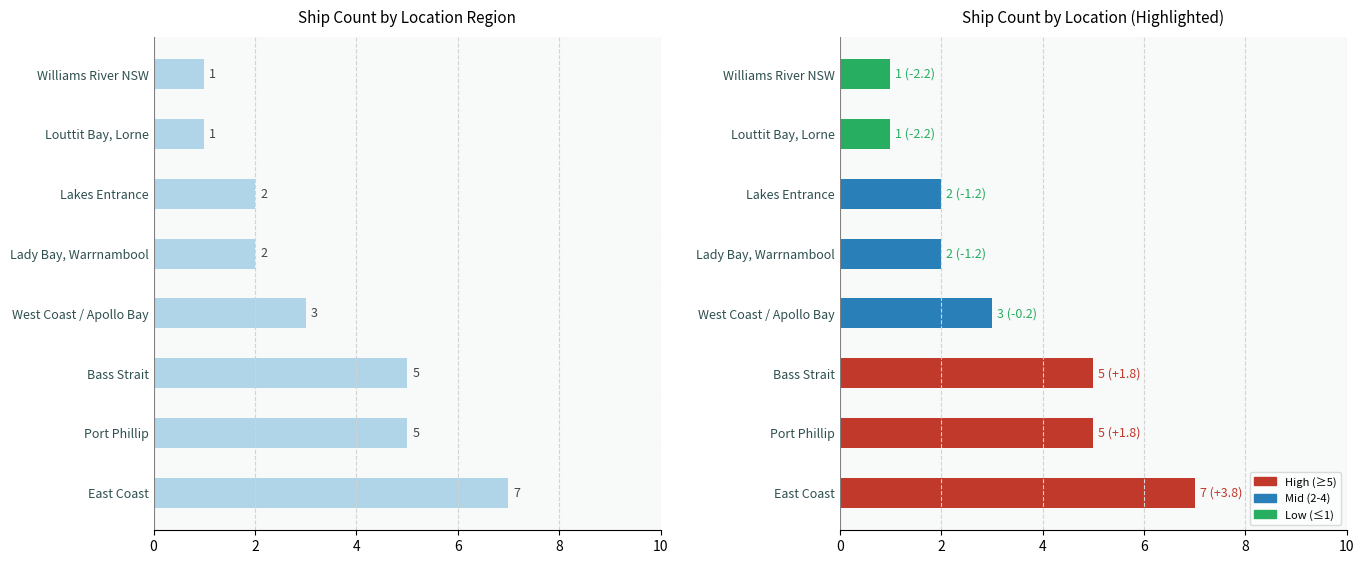

What is the smallest value displayed?

1